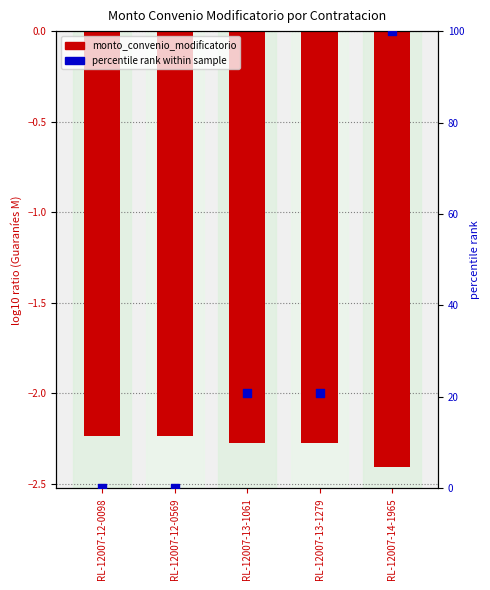

Which series has the largest Y range (max minus min)?

percentile rank within sample